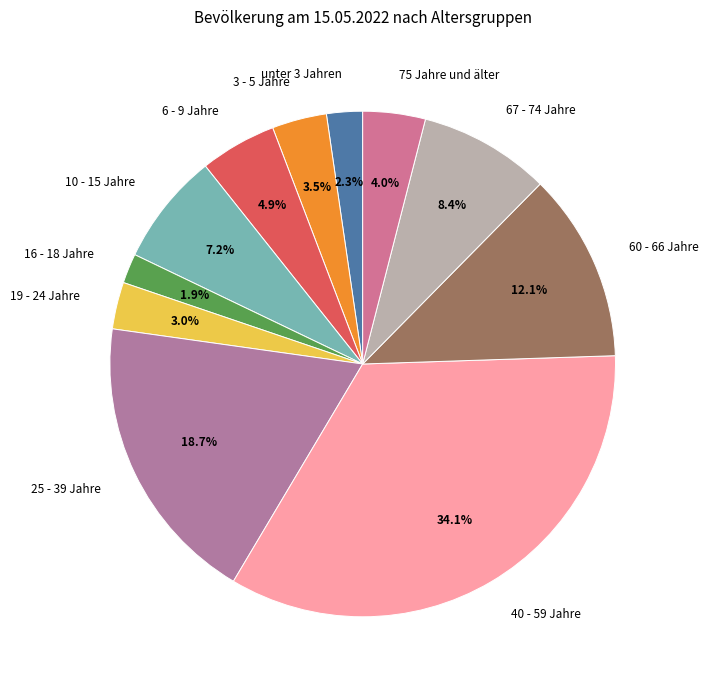

What is the ratio of the value at 67 - 74 Jahre to the value at 6 - 9 Jahre?

1.7